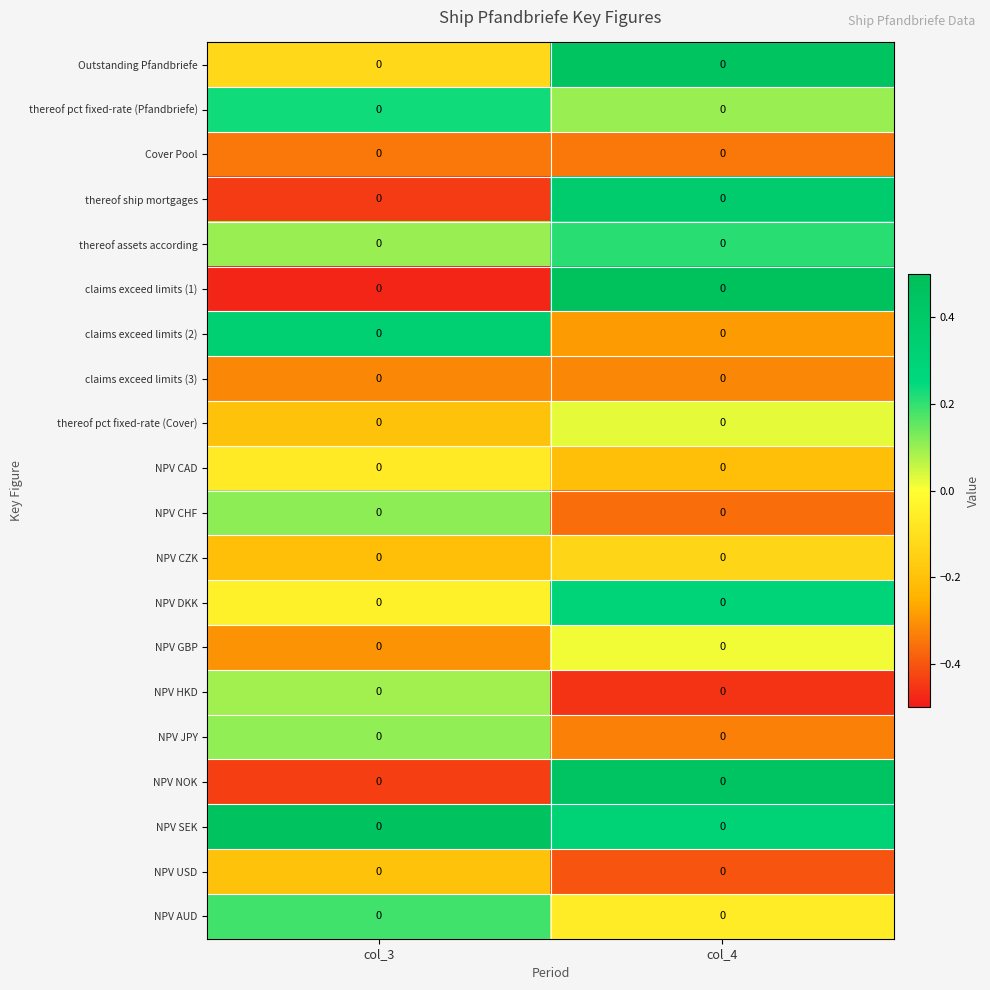

Between col_3 and col_4, which series saw the biggest shift?

claims exceed limits (1)